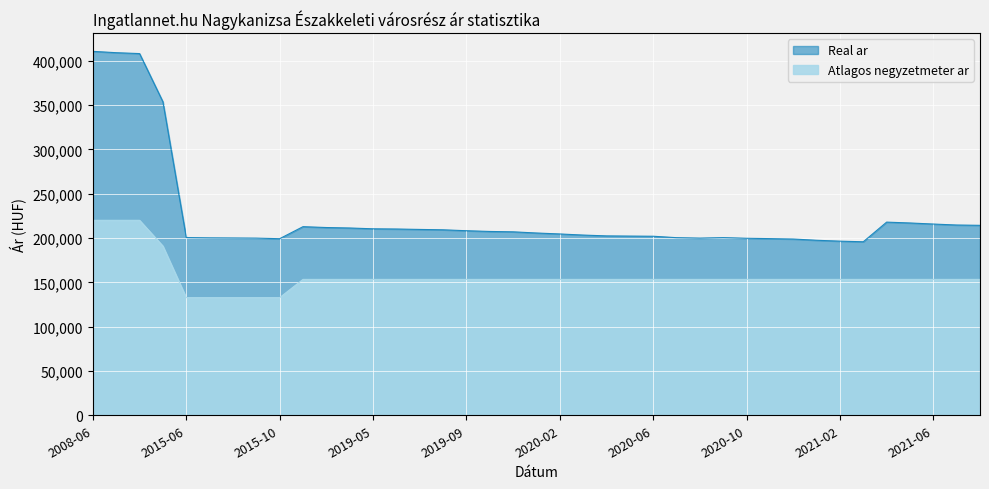

Rank the series by their average value, from highest to lowest.

Real ar, Atlagos negyzetmeter ar